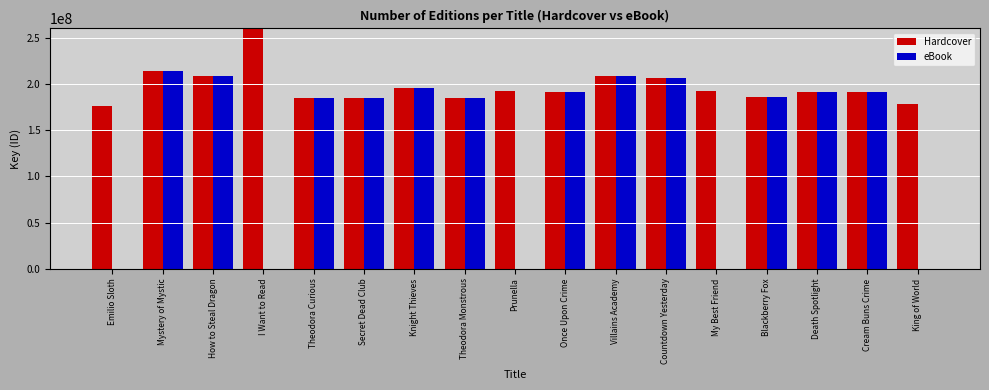

The value of Hardcover at How to Steal Dragon is 208283007. True or false?

True